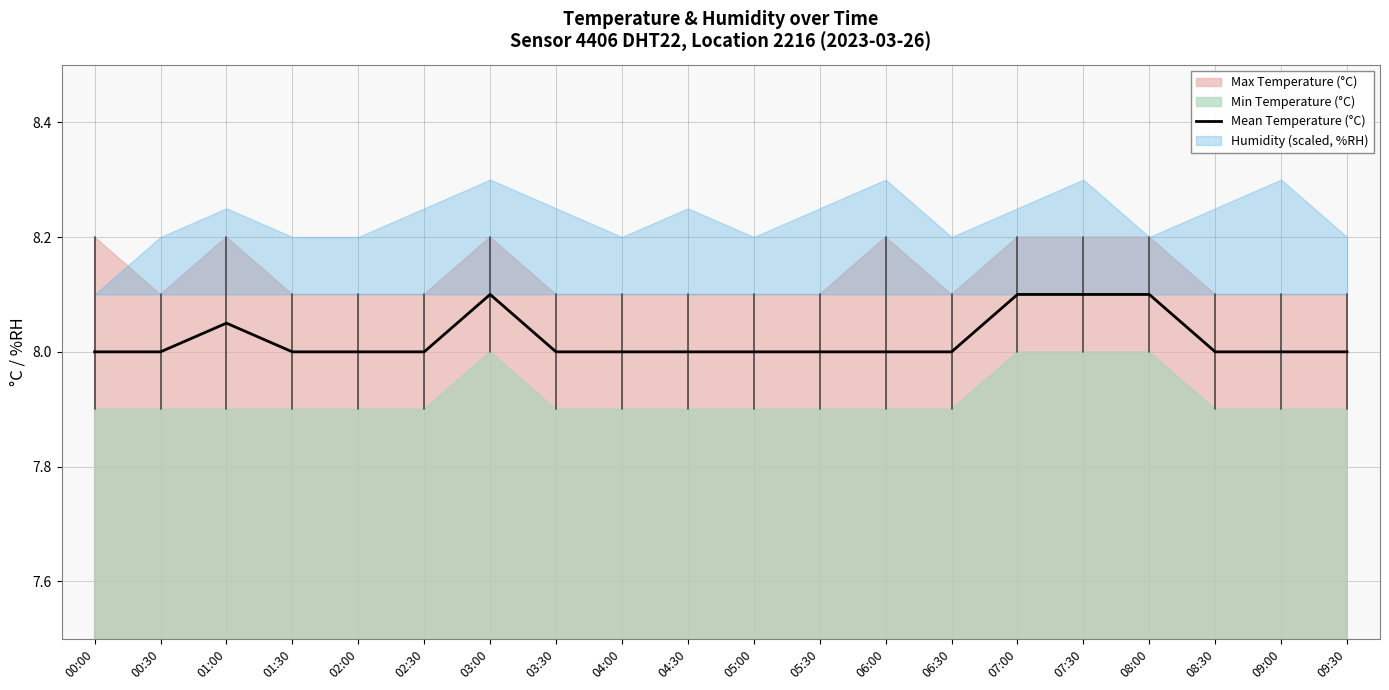

What is the difference between the values at 06:30 and 01:00?

0.1